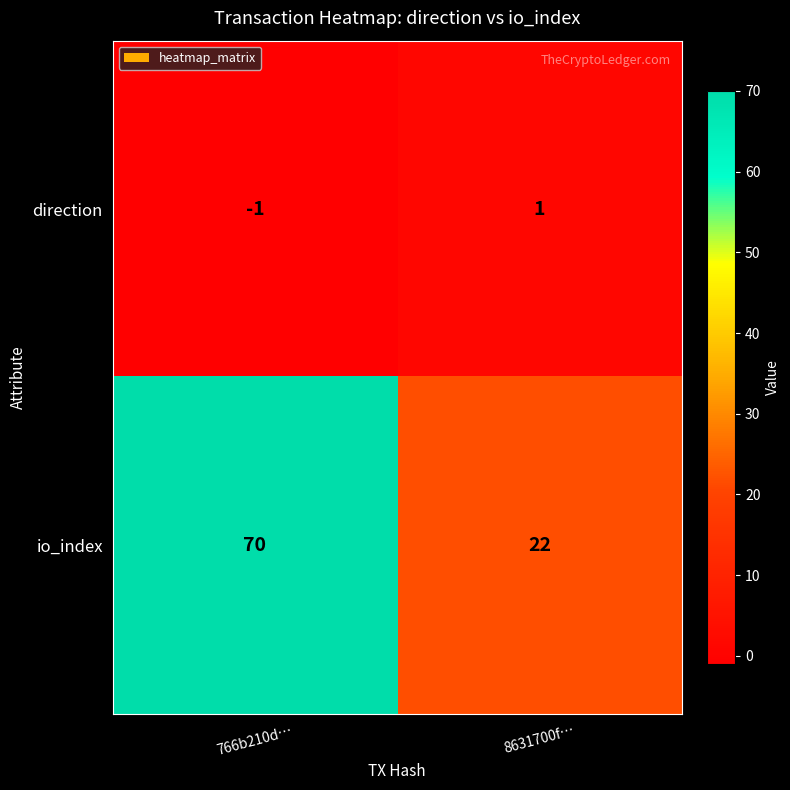

How many values in direction are below zero?

1